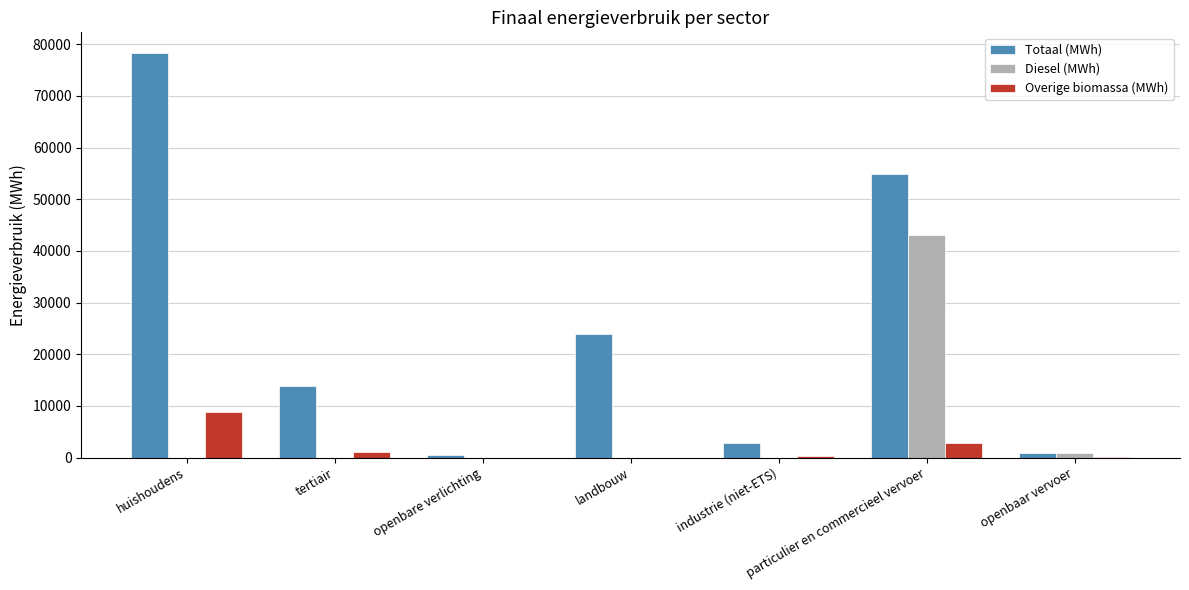

True or false: Diesel (MWh) has a value of 43021.4 at particulier en commercieel vervoer.

True